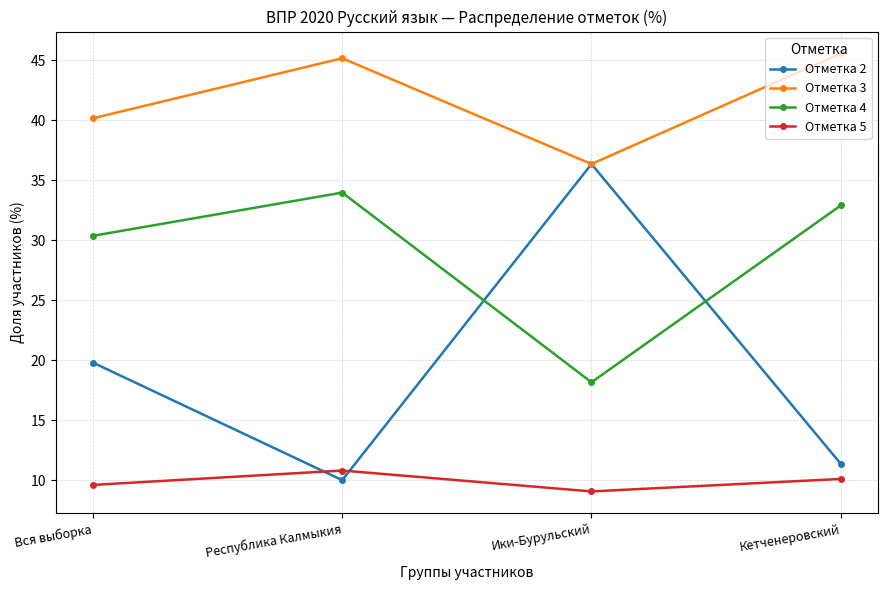

What is the difference between the second highest and second lowest values in the Отметка 5 series?

0.5